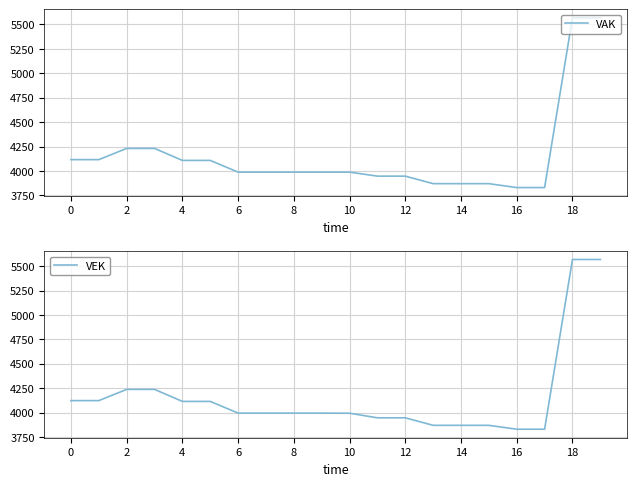

Which series has the largest total across all categories?

VEK